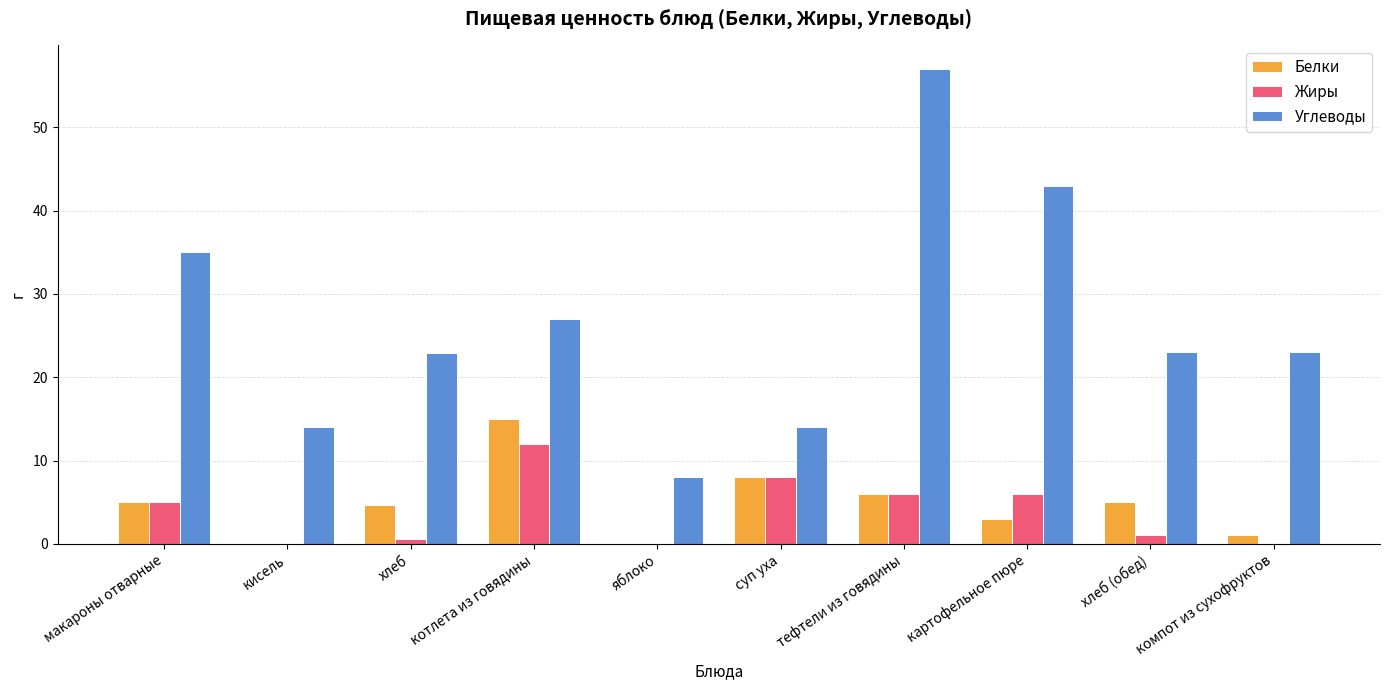

Which series changed the most between хлеб and котлета из говядины?

Жиры